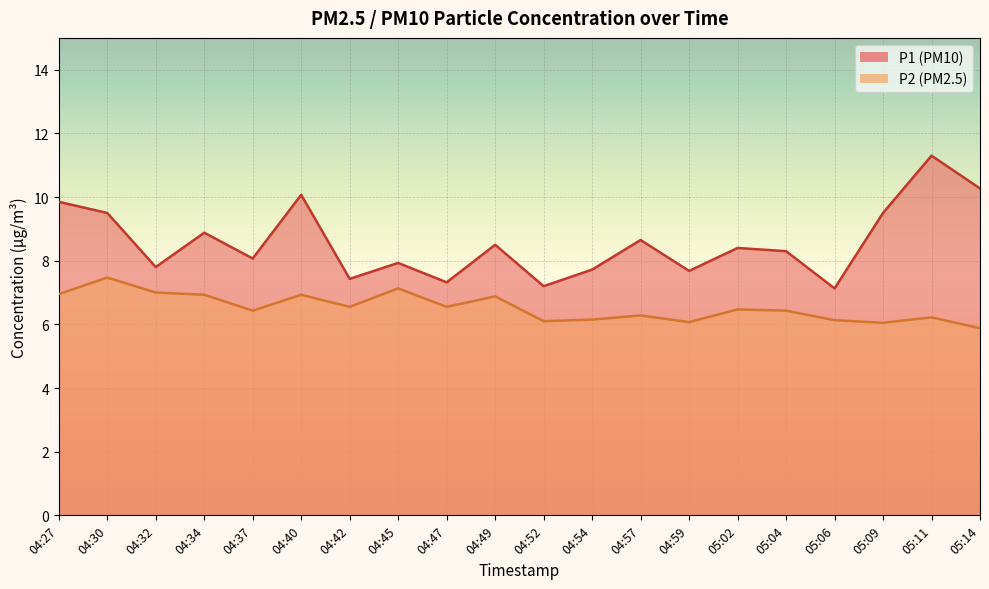

Where does the P1 series first go above 8?

04:27